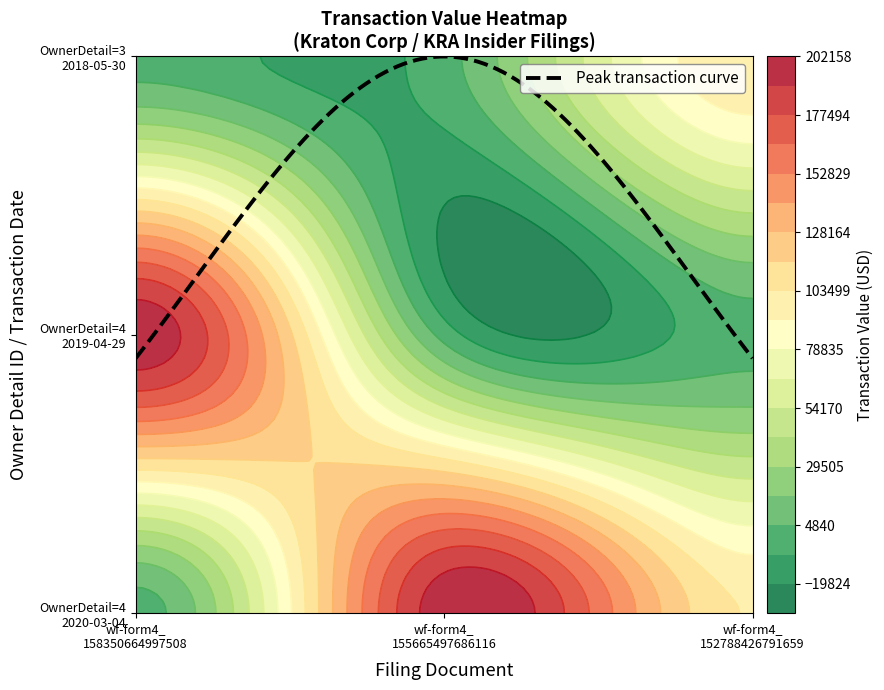

What is the sum of all wf-form4_155665497686116.xml values?

301475